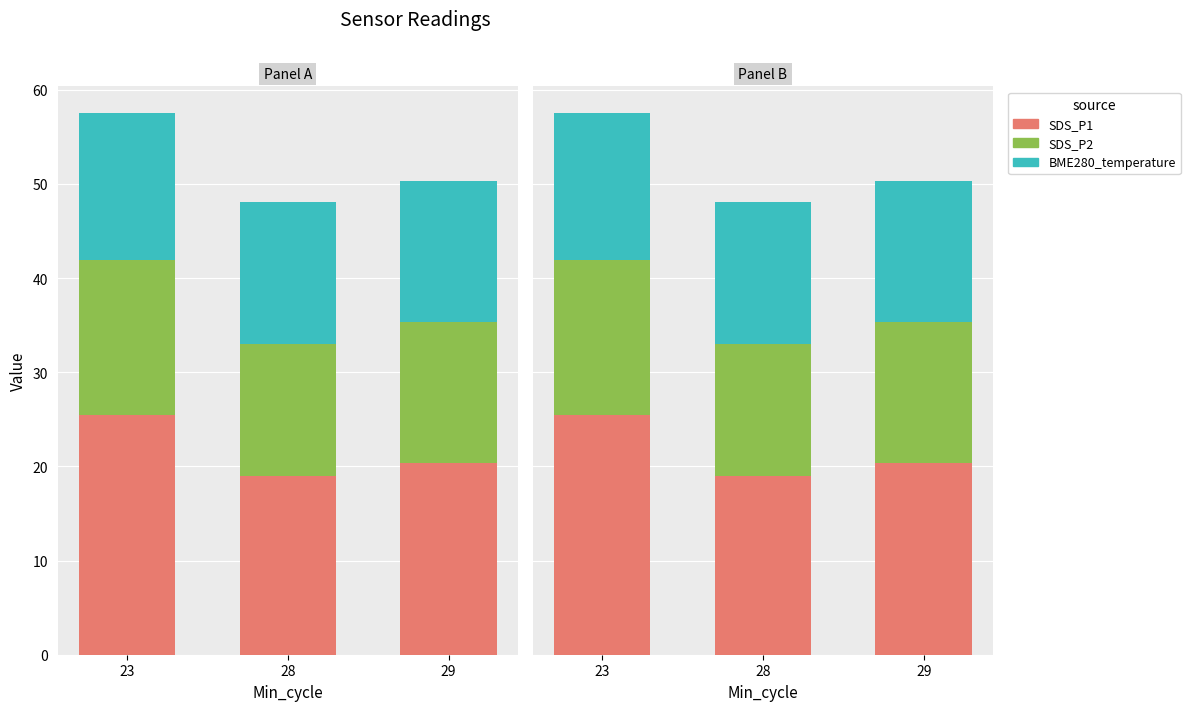

Does the chart contain any negative values?

No